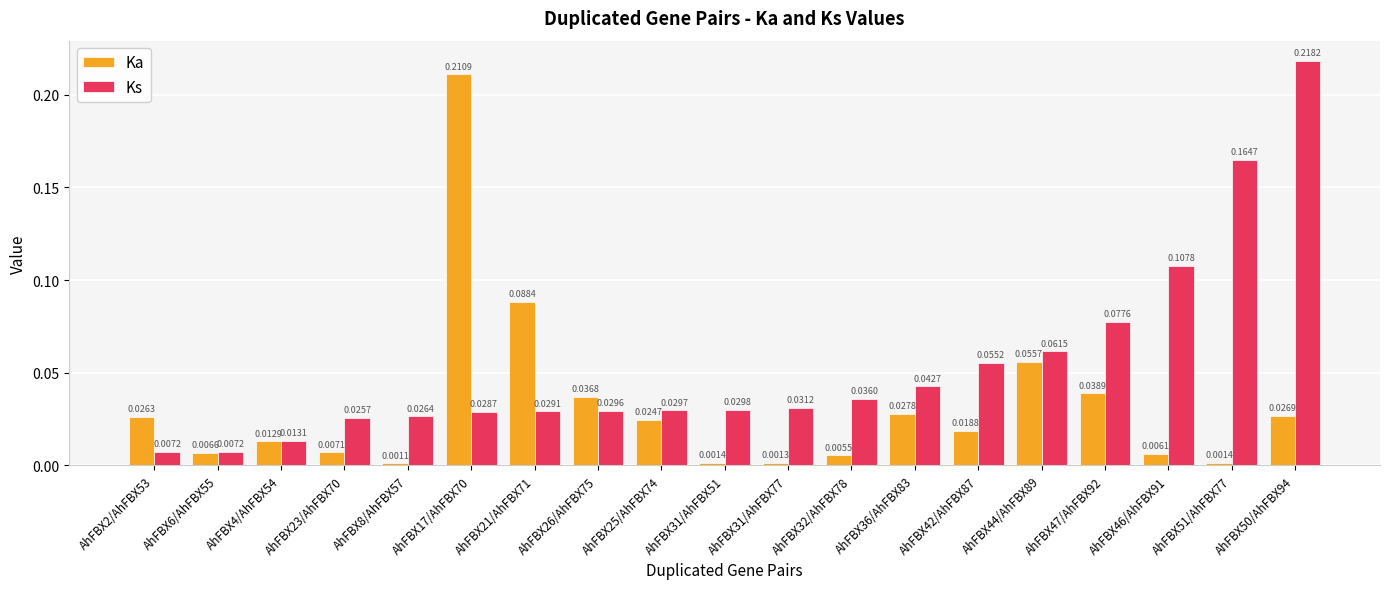

What is the sum of all Ka values?

0.6